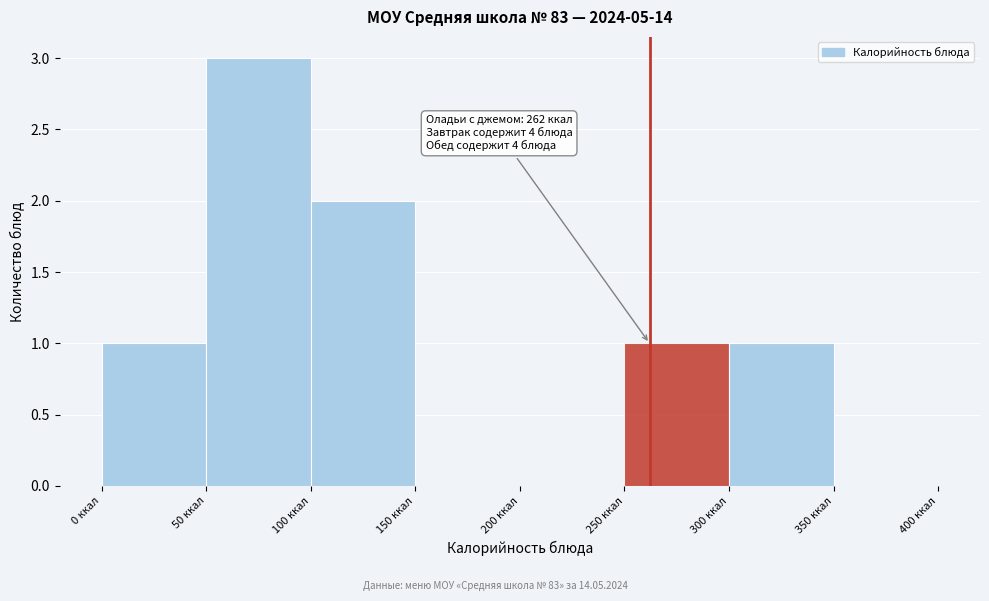

Over which range of the x-axis is the bar tallest?

50 to 100